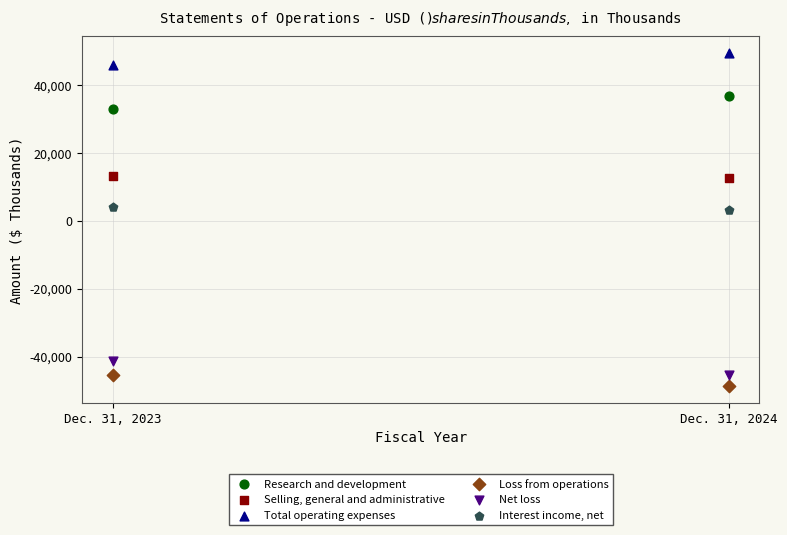

Which series contains the highest Y value?

Total operating expenses